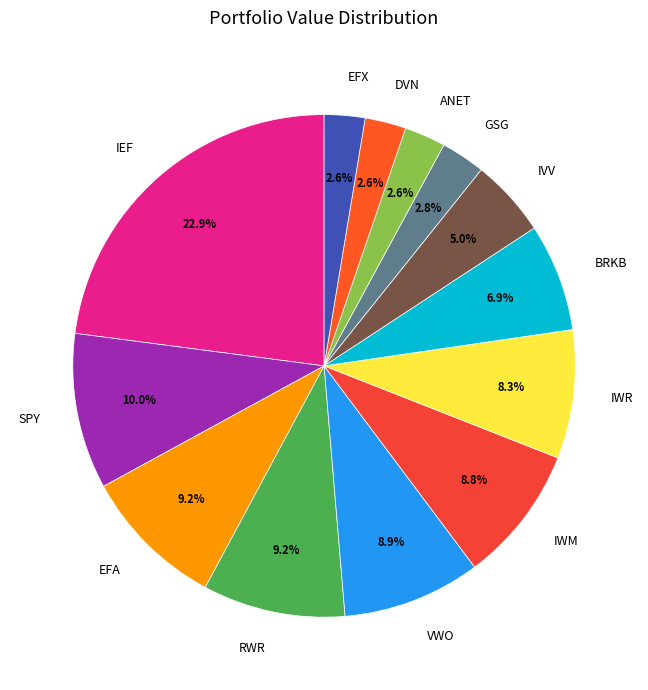

To the nearest percent, what is the difference between the largest and smallest slice percentages?

20%